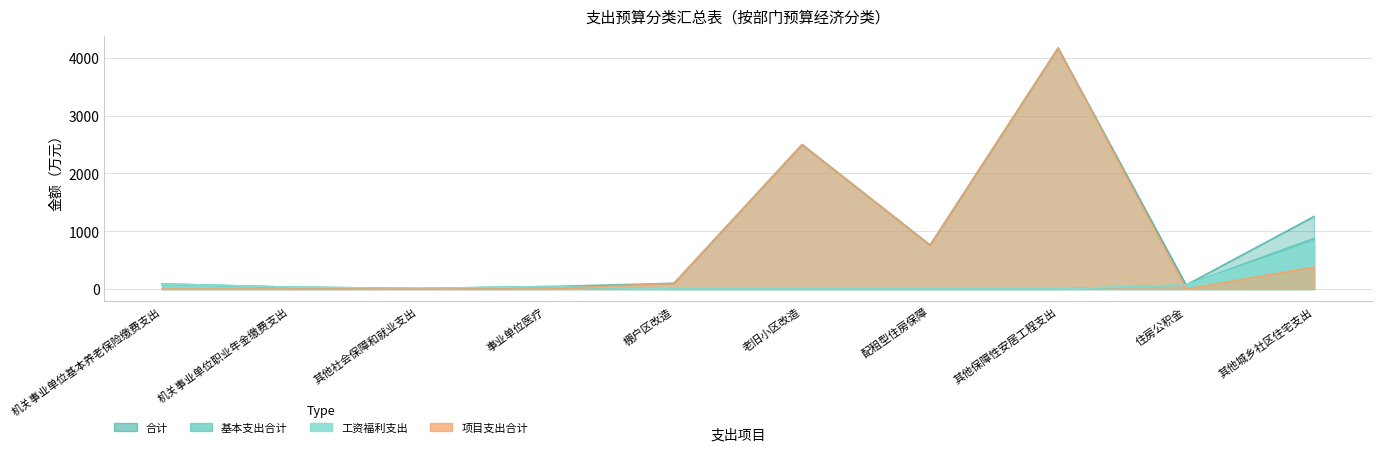

What are all the series names shown in the legend?

合计, 基本支出合计, 工资福利支出, 项目支出合计